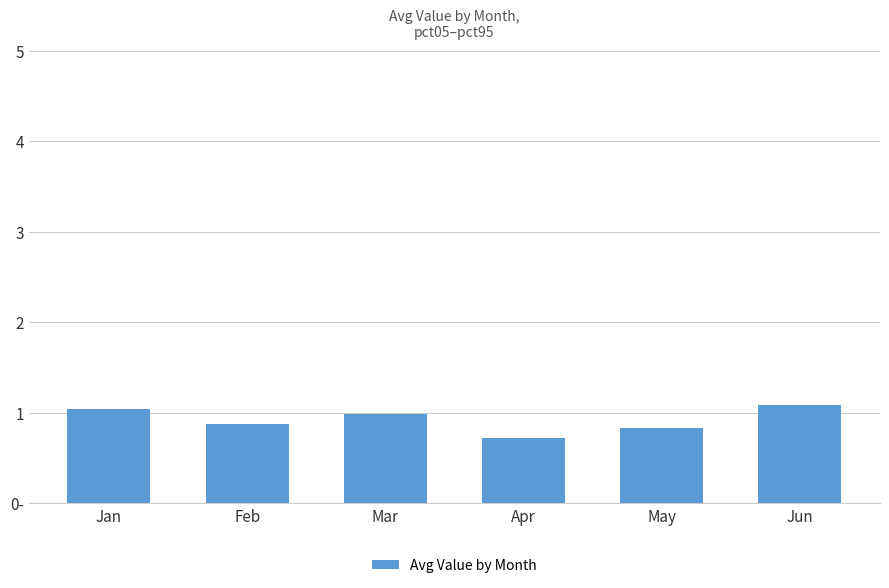

Does the chart contain any negative values?

No